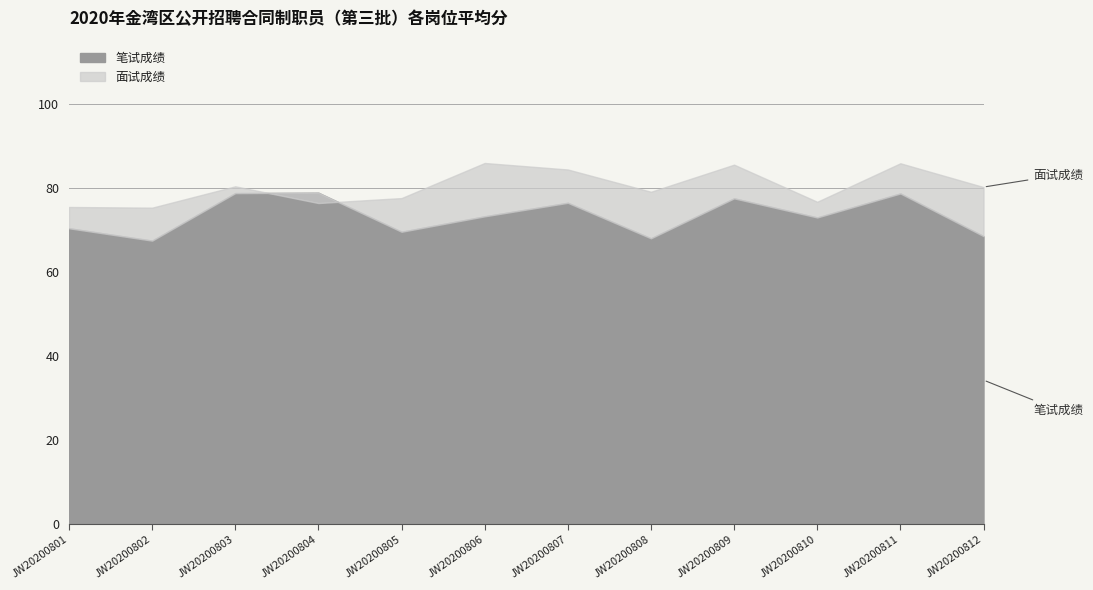

What is the difference between the maximum and minimum values in the 笔试成绩 series?

11.4